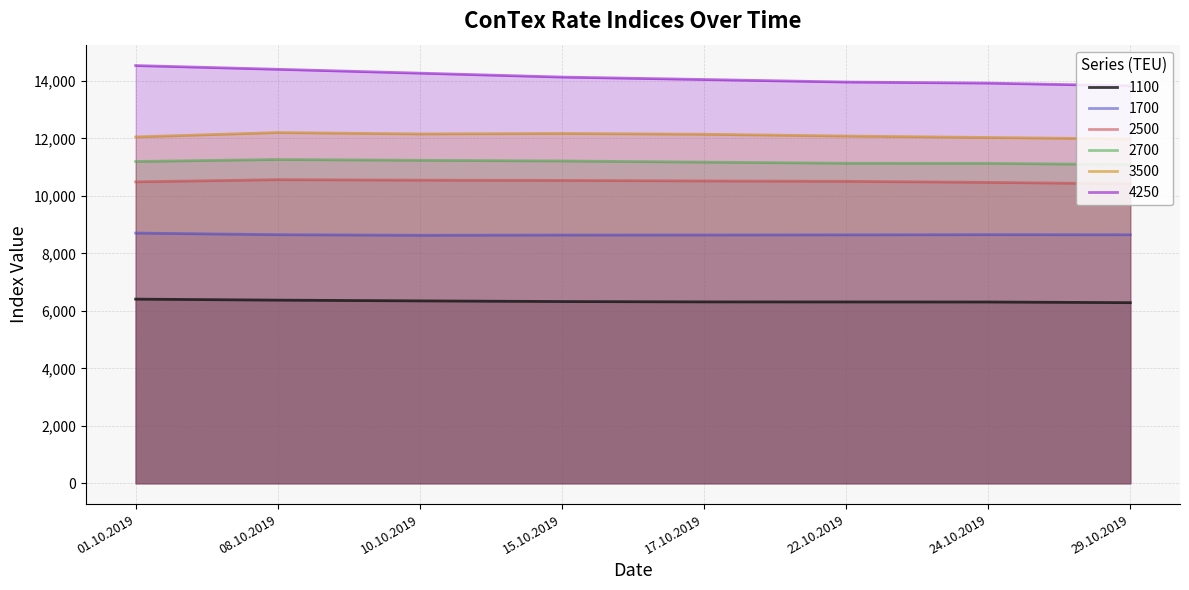

What is the difference between the highest and lowest values at 08.10.2019?

8035